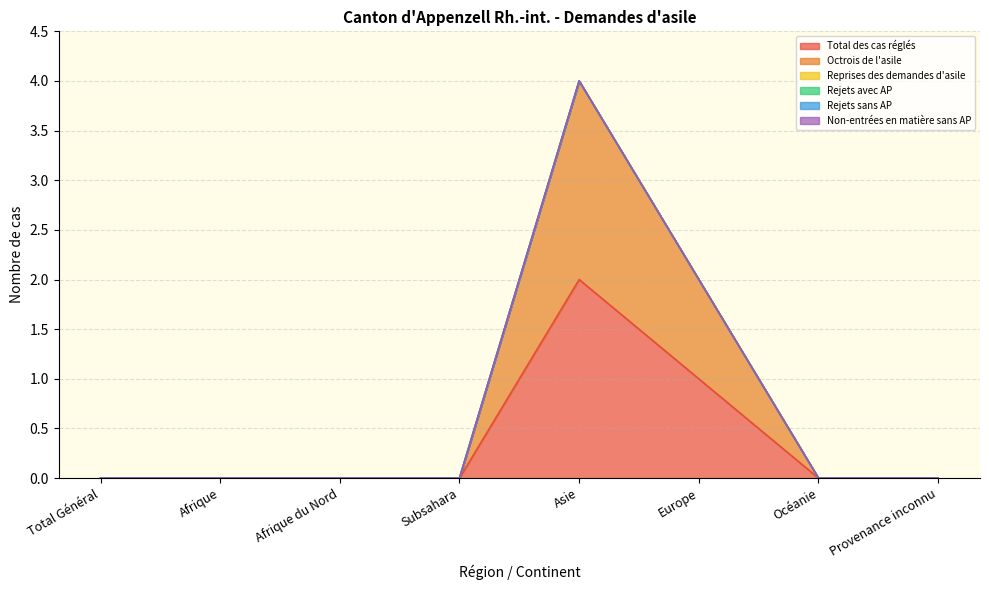

Is it true that Octrois de l'asile equals -1 at Afrique du Nord?

False